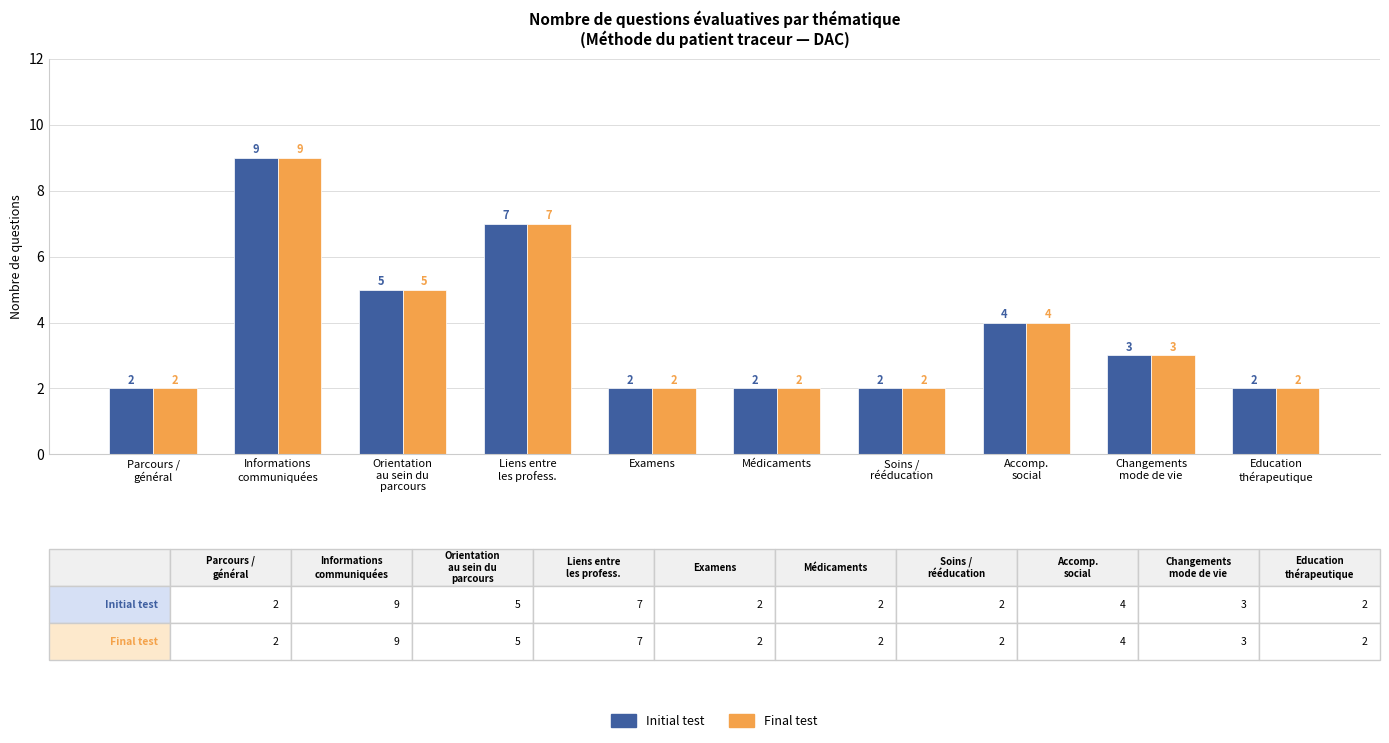

What is the greatest value displayed?

9